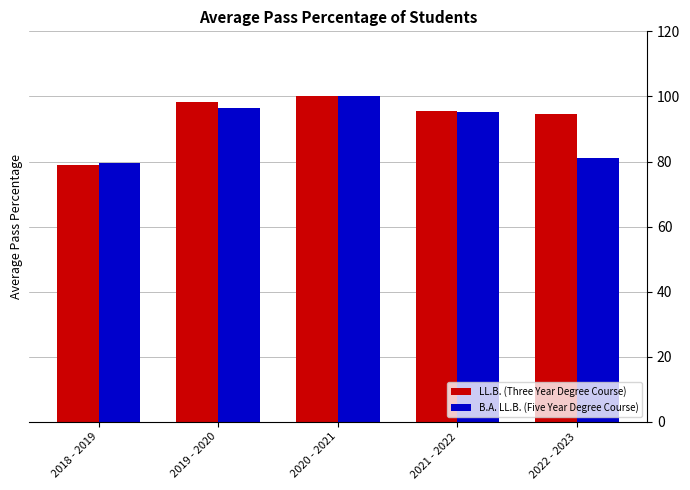

The LL.B. (Three Year Degree Course) series shows 135.8 at 2021 - 2022. True or false?

False